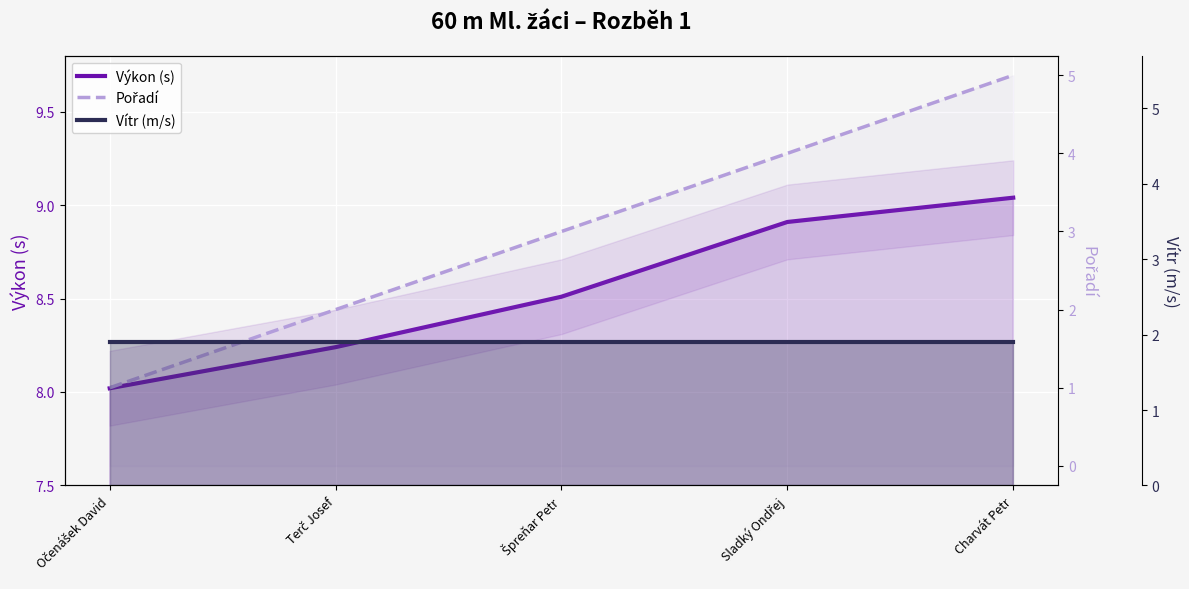

What is the lowest value of the Pořadí series?

1.0